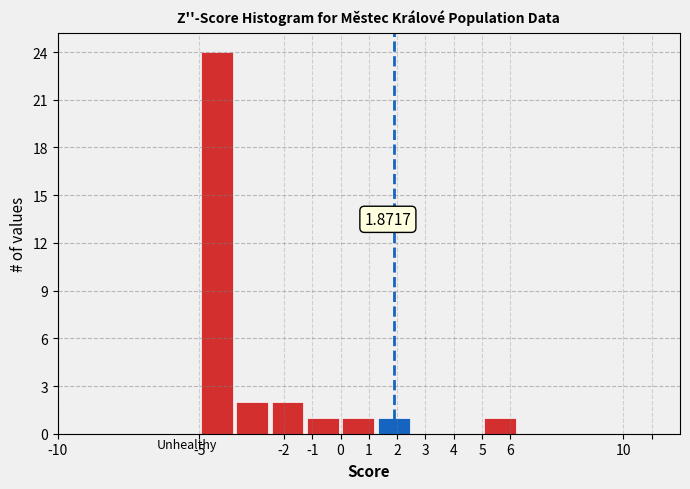

Over which range of the x-axis is the bar tallest?

-5.00 to -3.75